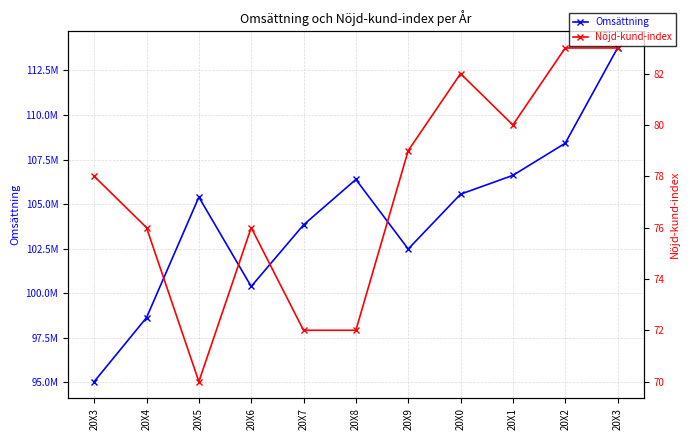

True or false: Omsättning has more than 0 interior local peaks.

True